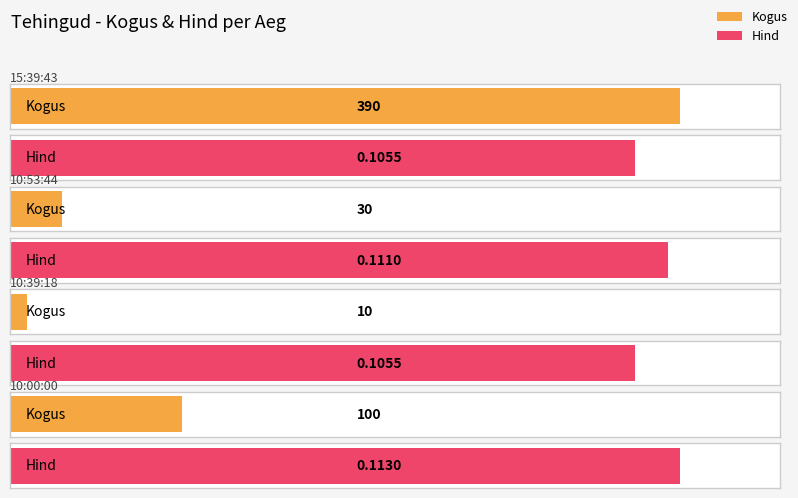

Reading left to right, list all the values displayed in this chart.

Kogus: 390.0	30.0	10.0	100.0
Hind: 0.1	0.1	0.1	0.1